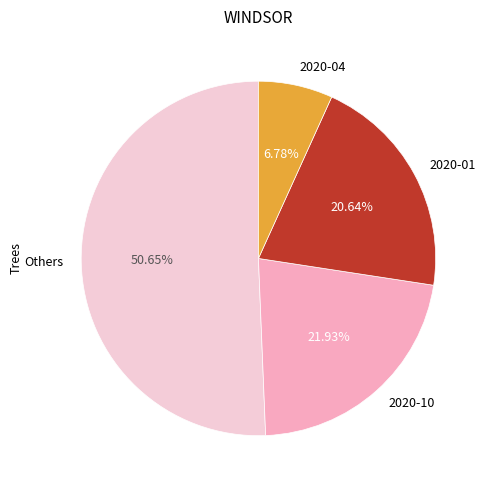

To the nearest percent, what is the difference between the largest and smallest slice percentages?

44%